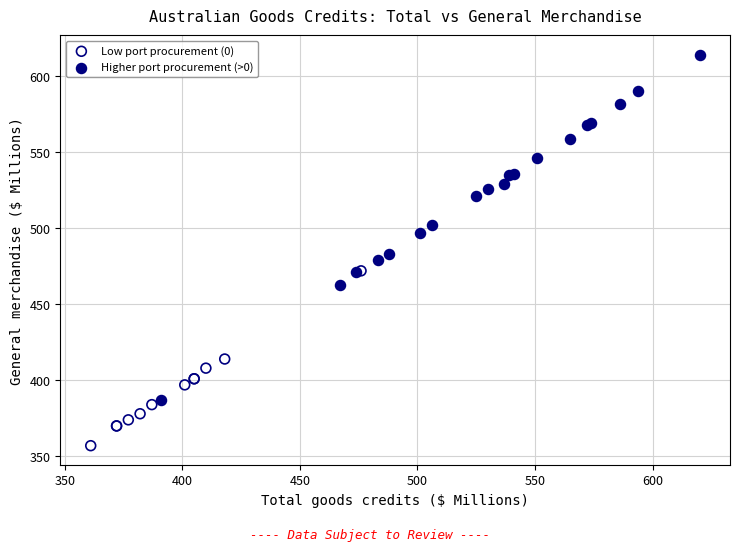

Which series contains the highest Y value?

Higher port procurement (>0)